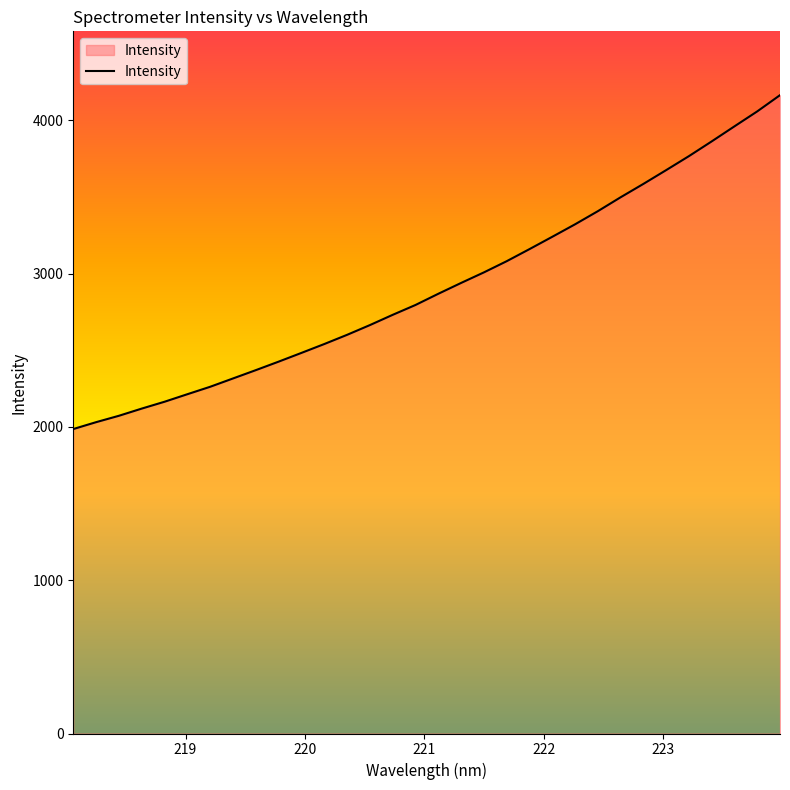

What is the maximum value shown in the chart?

4163.9